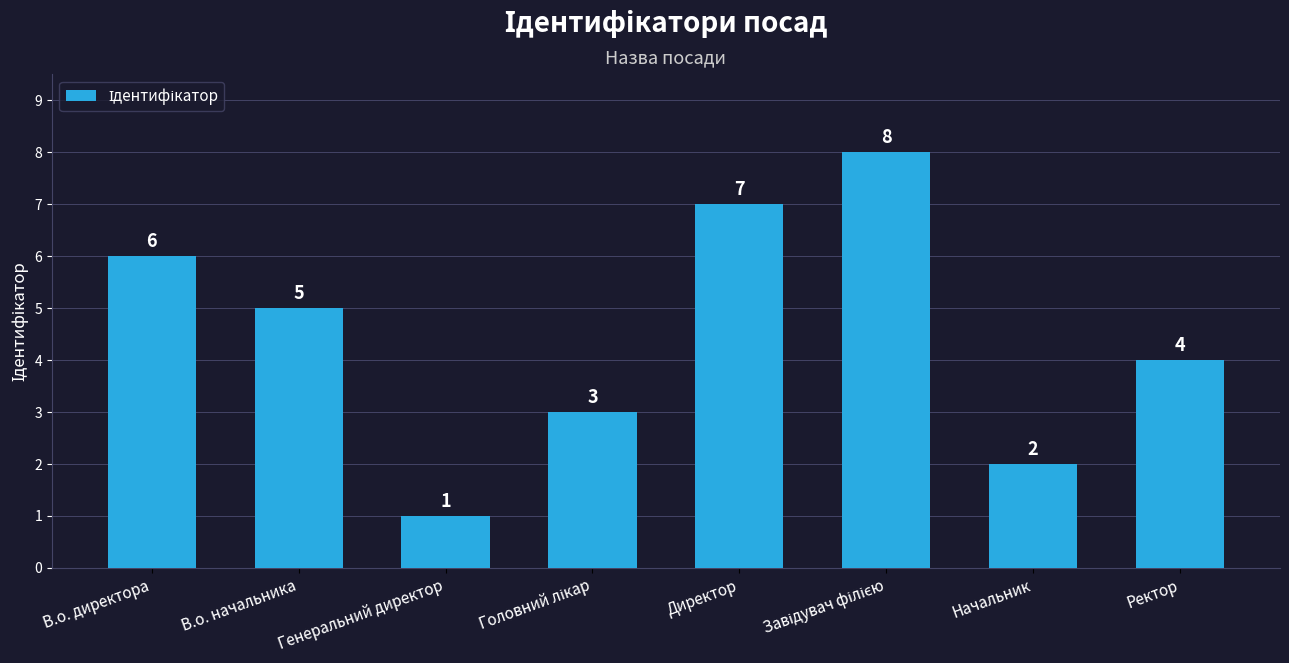

Count the number of data series in this chart.

1